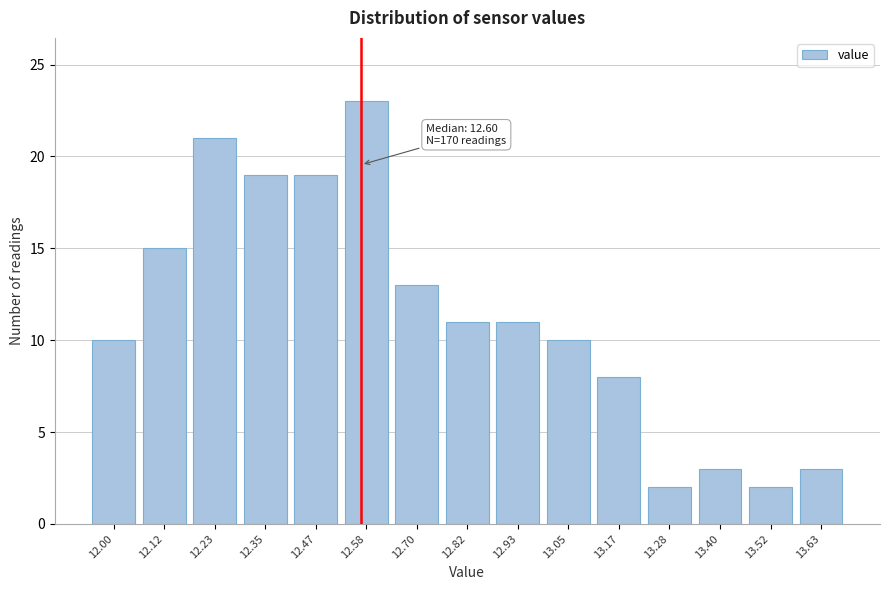

Reading right to left, transcribe all the data shown in this chart.

13.63=3	13.52=2	13.40=3	13.28=2	13.17=8	13.05=10	12.93=11	12.82=11	12.70=13	12.58=23	12.47=19	12.35=19	12.23=21	12.12=15	12.00=10